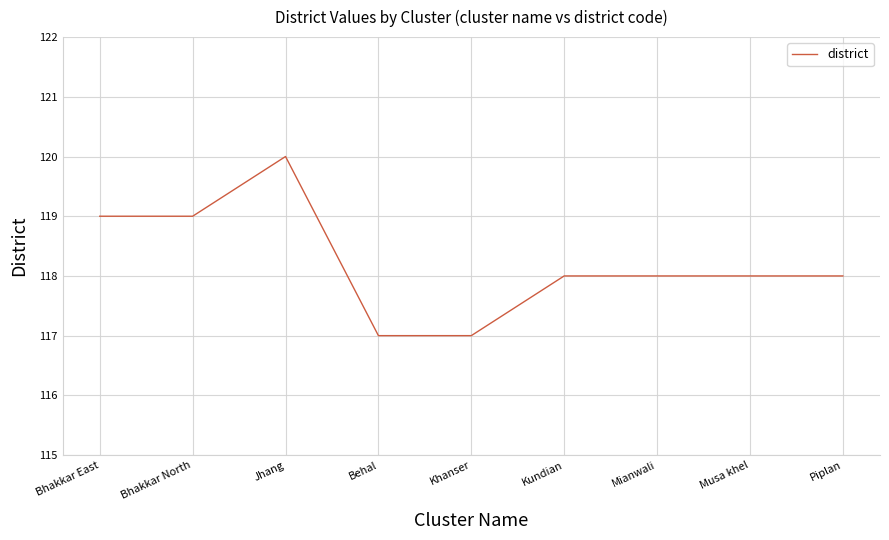

Reading left to right, list all the values displayed in this chart.

Bhakkar East=119	Bhakkar North=119	Jhang=120	Behal=117	Khanser=117	Kundian=118	Mianwali=118	Musa khel=118	Piplan=118